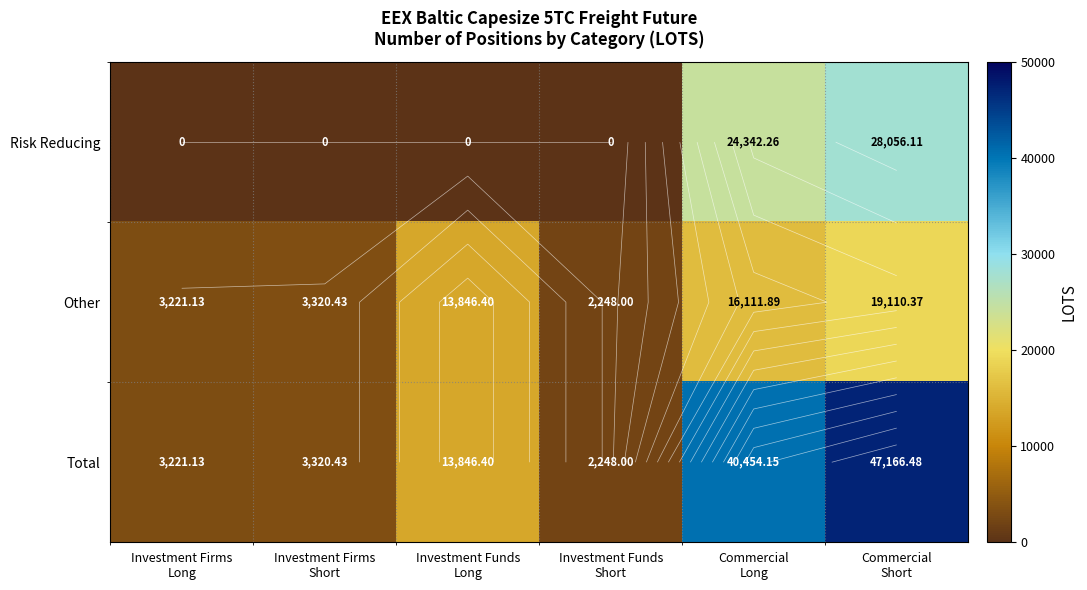

The value of Risk Reducing at Investment Funds Long is 18179.5. True or false?

False